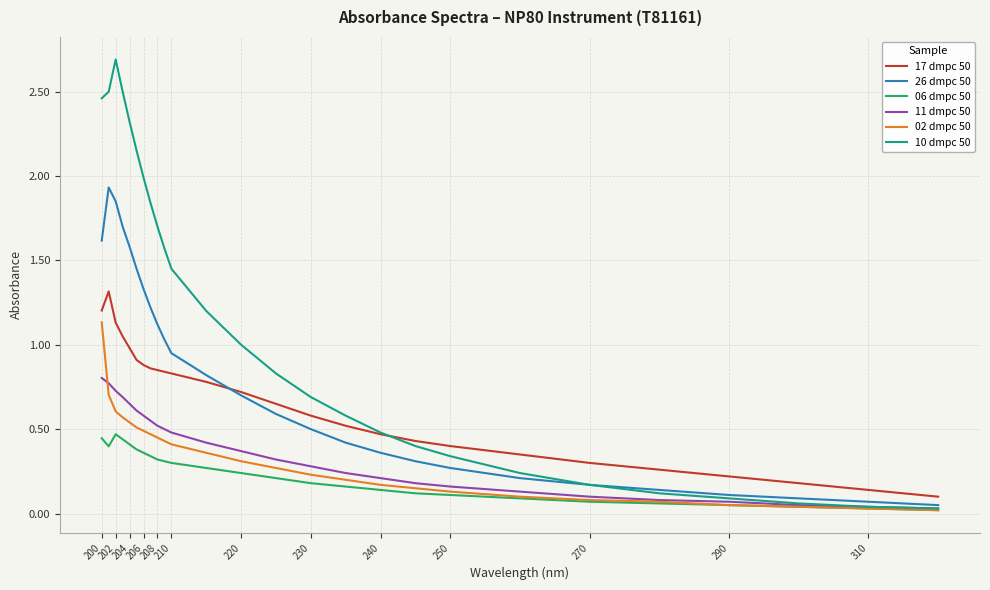

Which series has the largest range (max minus min)?

10 dmpc 50